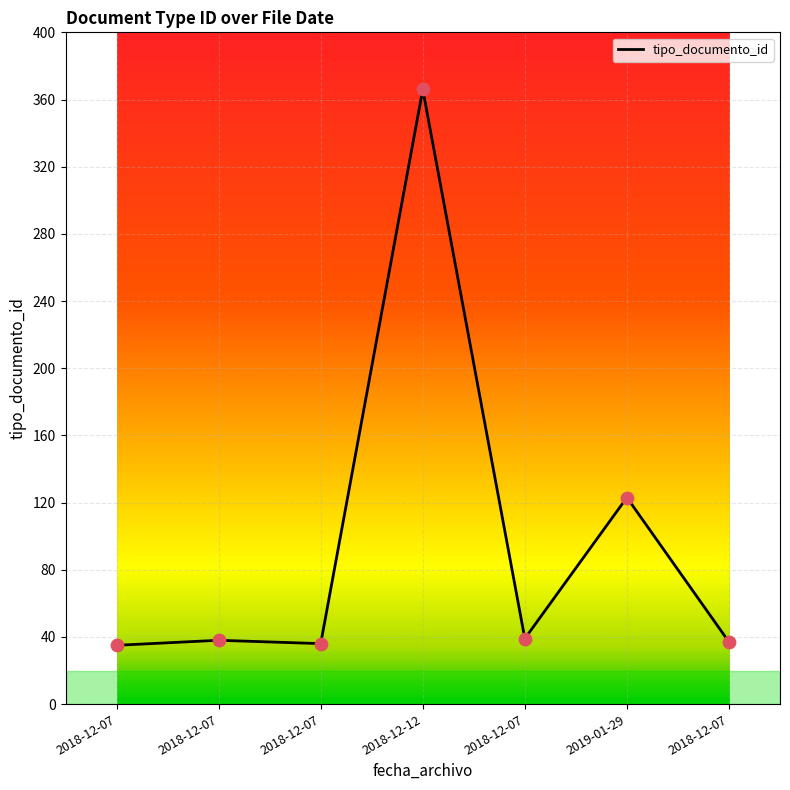

Which has a higher value, 2018-12-07 or 2018-12-07?

2018-12-07